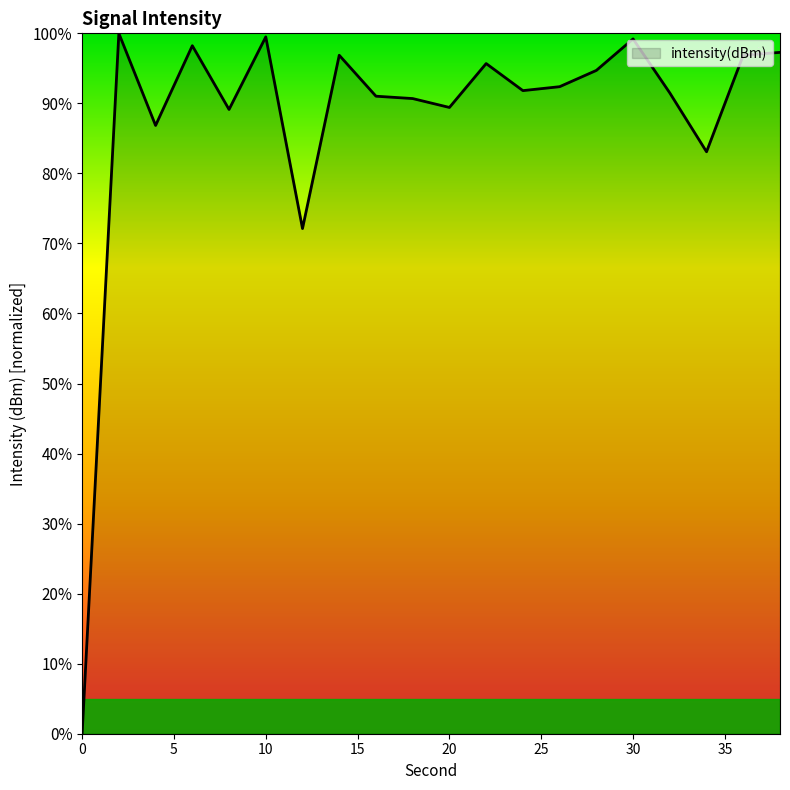

What is the difference between the maximum and minimum values?

100.0